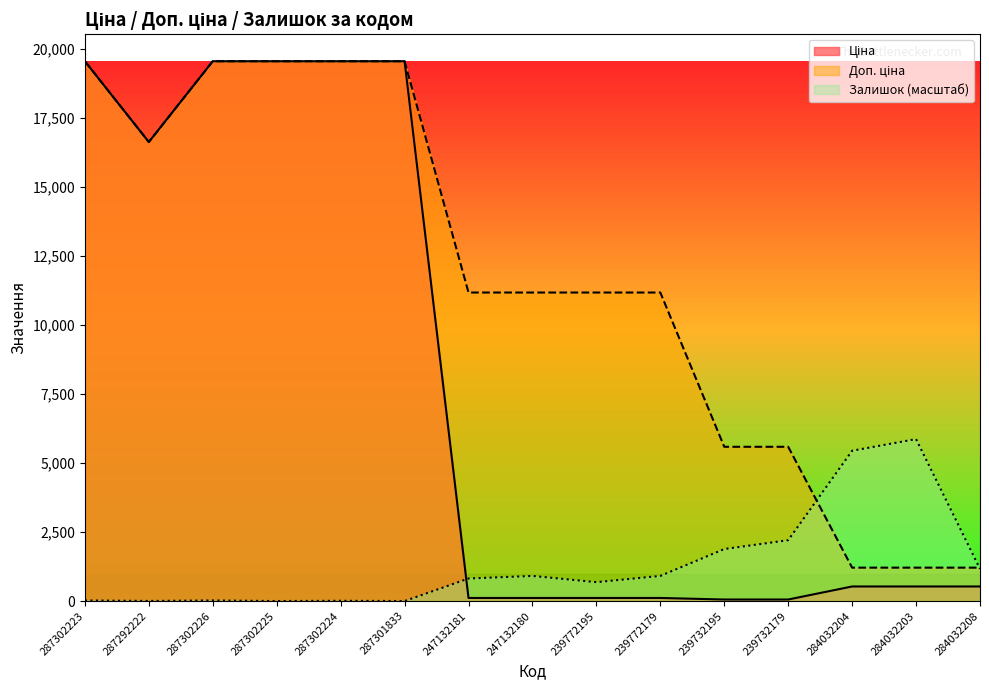

Reading left to right, what are all the values shown in this chart?

Ціна: 19564.9	16636.8	19564.9	19564.9	19564.9	19564.9	111.8	111.8	111.8	111.8	55.9	55.9	528.2	528.2	528.2
Доп. ціна: 19564.9	16636.8	19564.9	19564.9	19564.9	19564.9	11182.0	11182.0	11182.0	11182.0	5591.0	5591.0	1210.7	1210.7	1210.7
Залишок: 22.0	3.1	22.0	0.0	9.4	0.0	816.9	911.2	685.0	911.2	1885.3	2205.8	5448.4	5869.5	1165.7